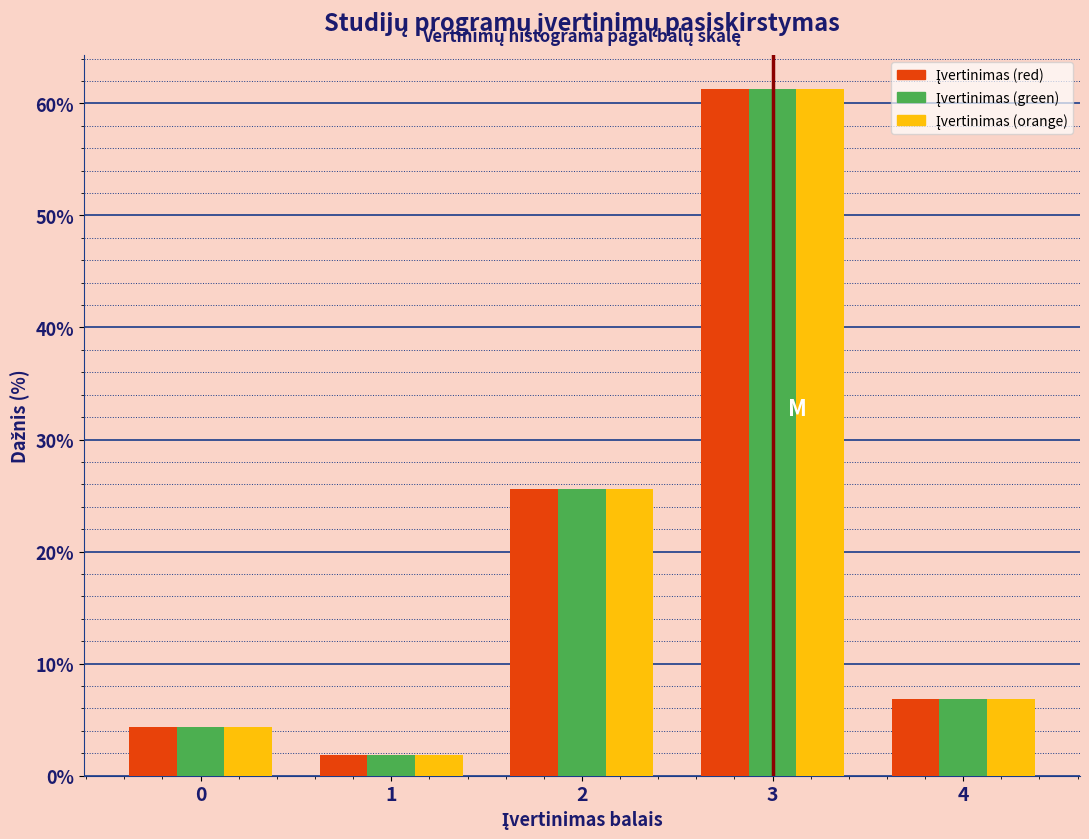

What is the greatest value displayed?

61.3